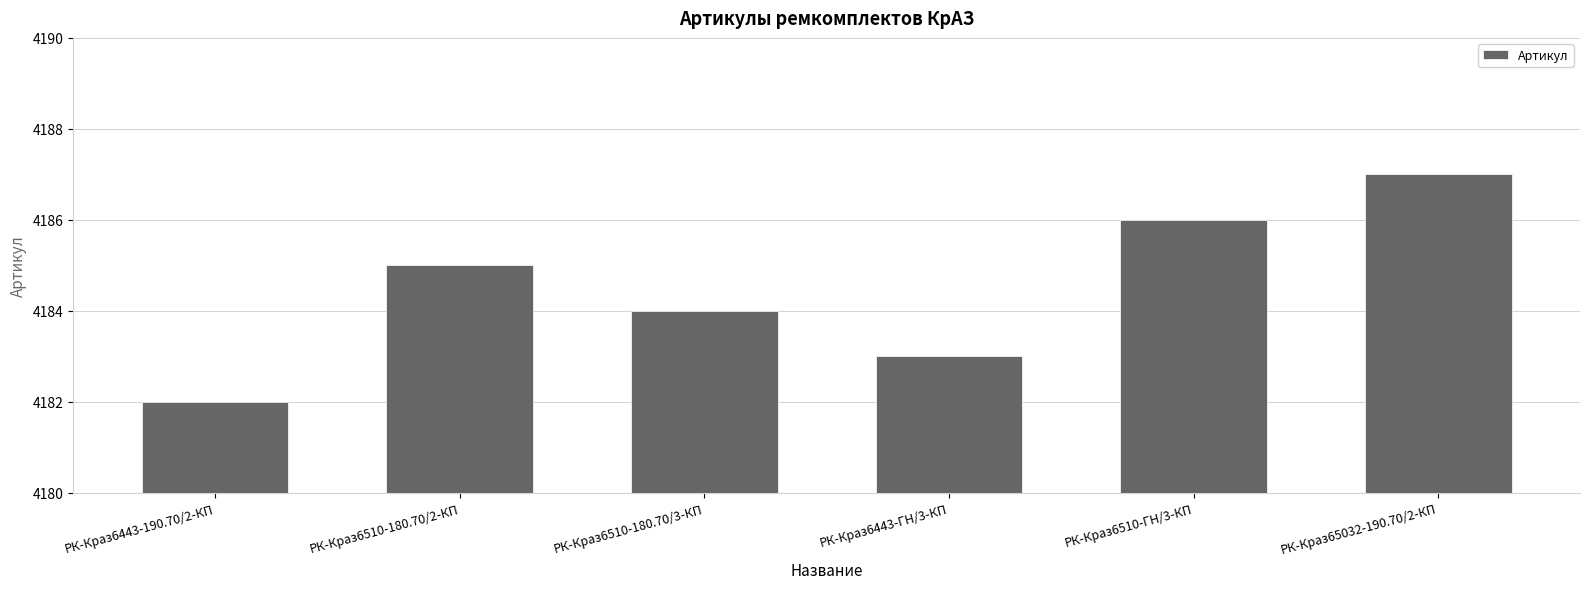

At which category does the chart reach its minimum across all series?

РК-Краз6443-190.70/2-КП